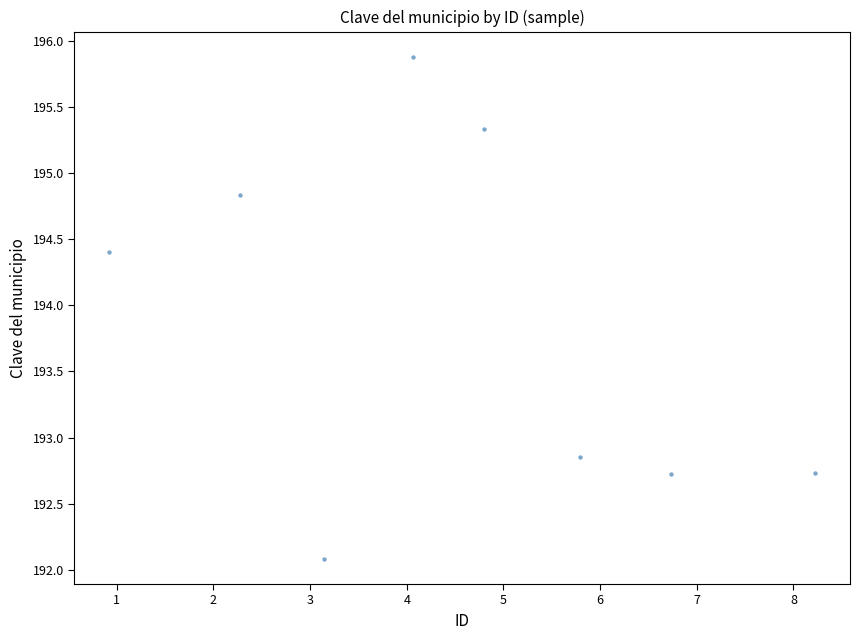

What is the average Y value?

193.9